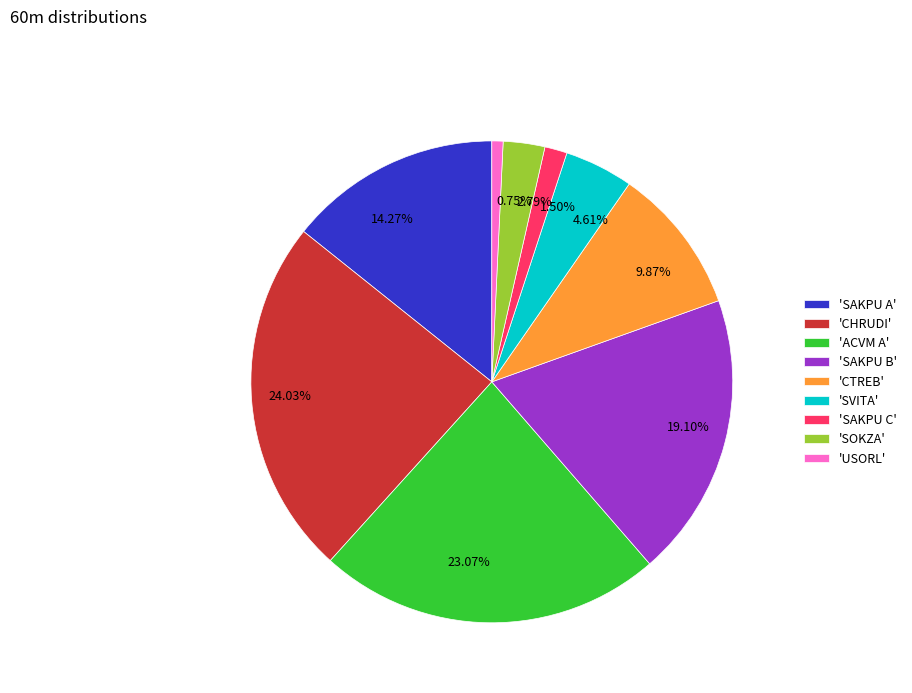

Is the sum of 2.79% and 1.50% greater than half?

No